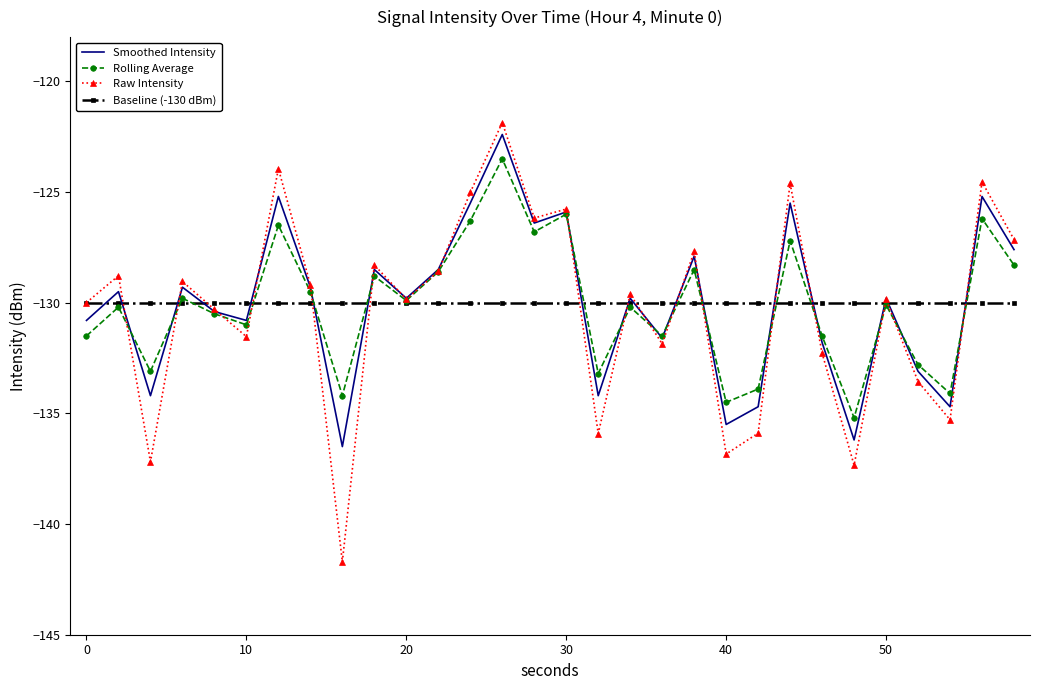

What are all the series names shown in the legend?

Smoothed Intensity, Rolling Average, Raw Intensity, Baseline (-130 dBm)